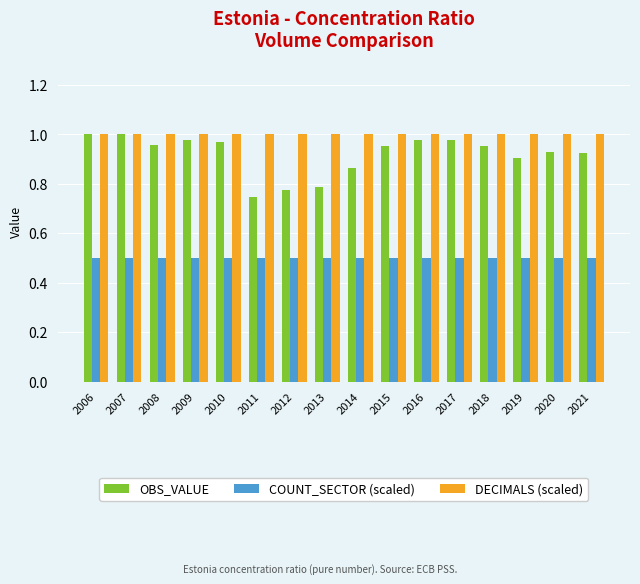

How many categories are shown in the chart?

16